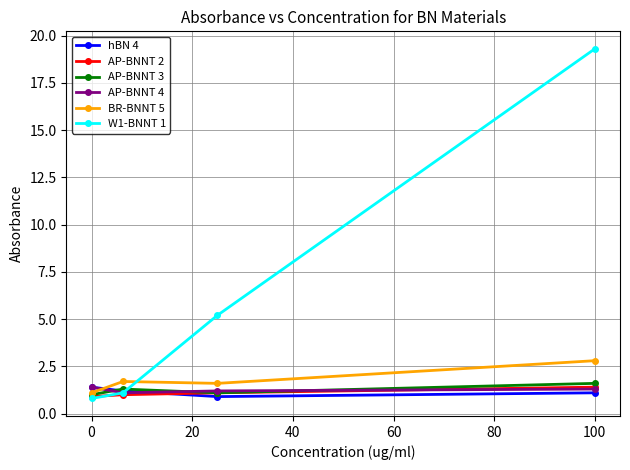

Which series has the largest range (max minus min)?

W1-BNNT 1